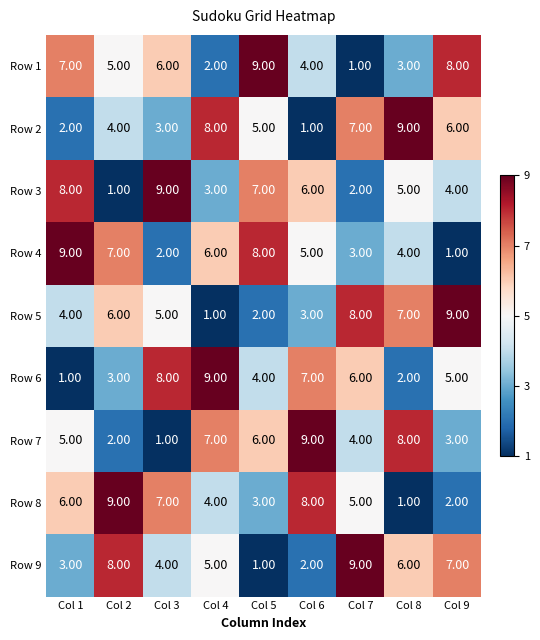

What is the sum of all Row 4 values?

45